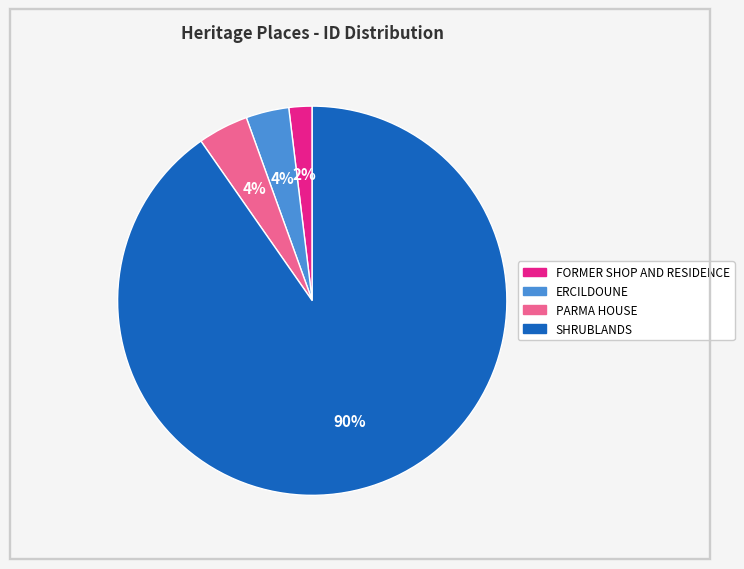

The FORMER SHOP AND RESIDENCE slice represents 10% of the pie. True or false?

False